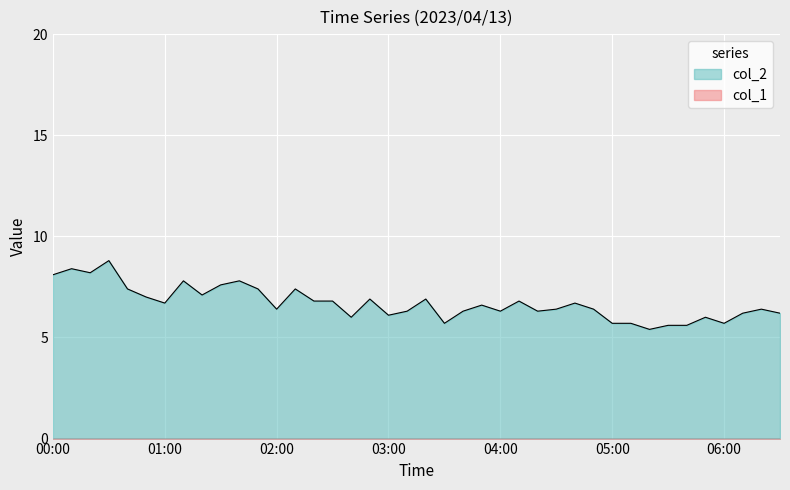

What is the approximate value at 06:00?

5.7